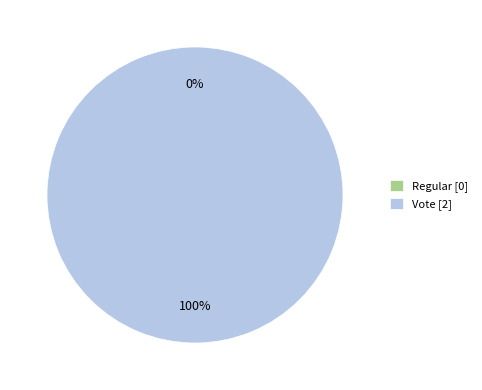

Does Regular represent more than half of the total?

No